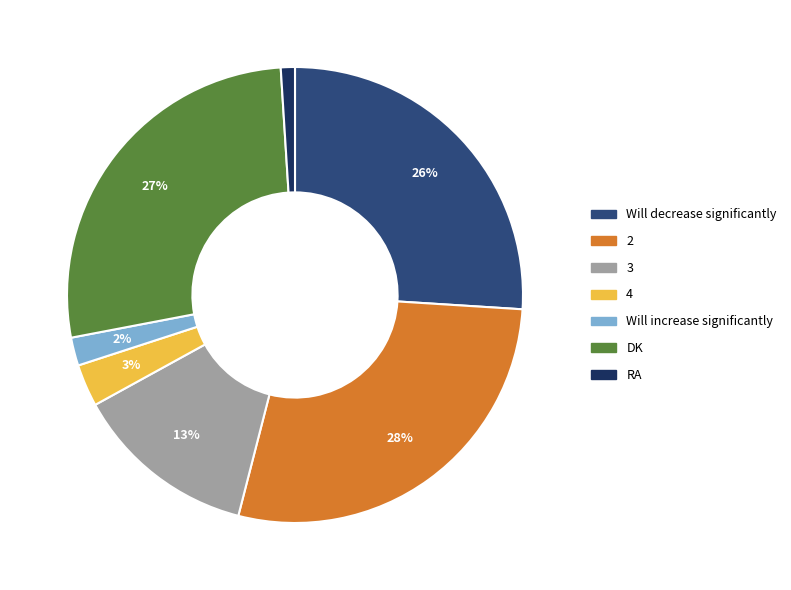

Rank the categories by value from lowest to highest.

RA, Will increase significantly, 4, 3, Will decrease significantly, DK, 2